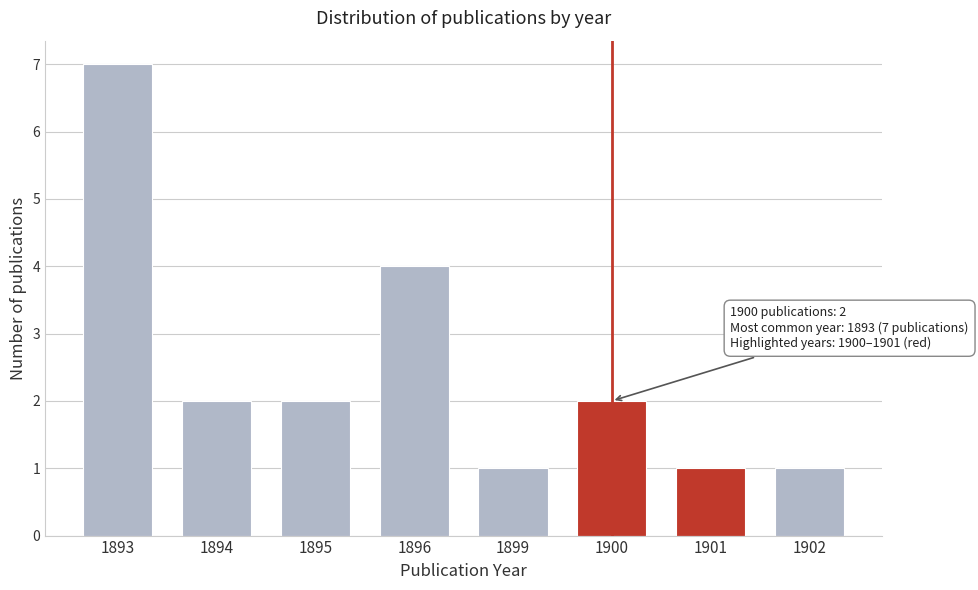

Reading right to left, what are all the values shown in this chart?

1	1	2	1	4	2	2	7